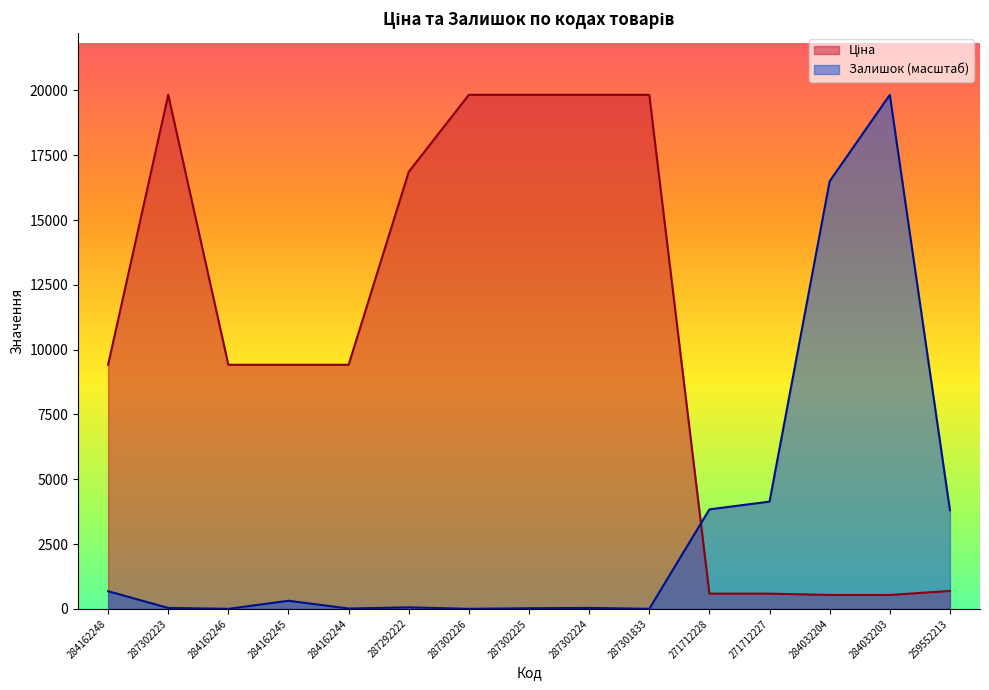

Reading left to right, transcribe all the data shown in this chart.

Ціна: 9416.9	19831.1	9416.9	9416.9	9416.9	16863.2	19831.1	19831.1	19831.1	19831.1	586.0	586.0	535.4	535.4	689.1
Залишок: 679.9	34.6	0.0	311.1	11.5	57.6	0.0	23.0	34.6	0.0	3837.2	4136.8	16500.9	19831.1	3802.6